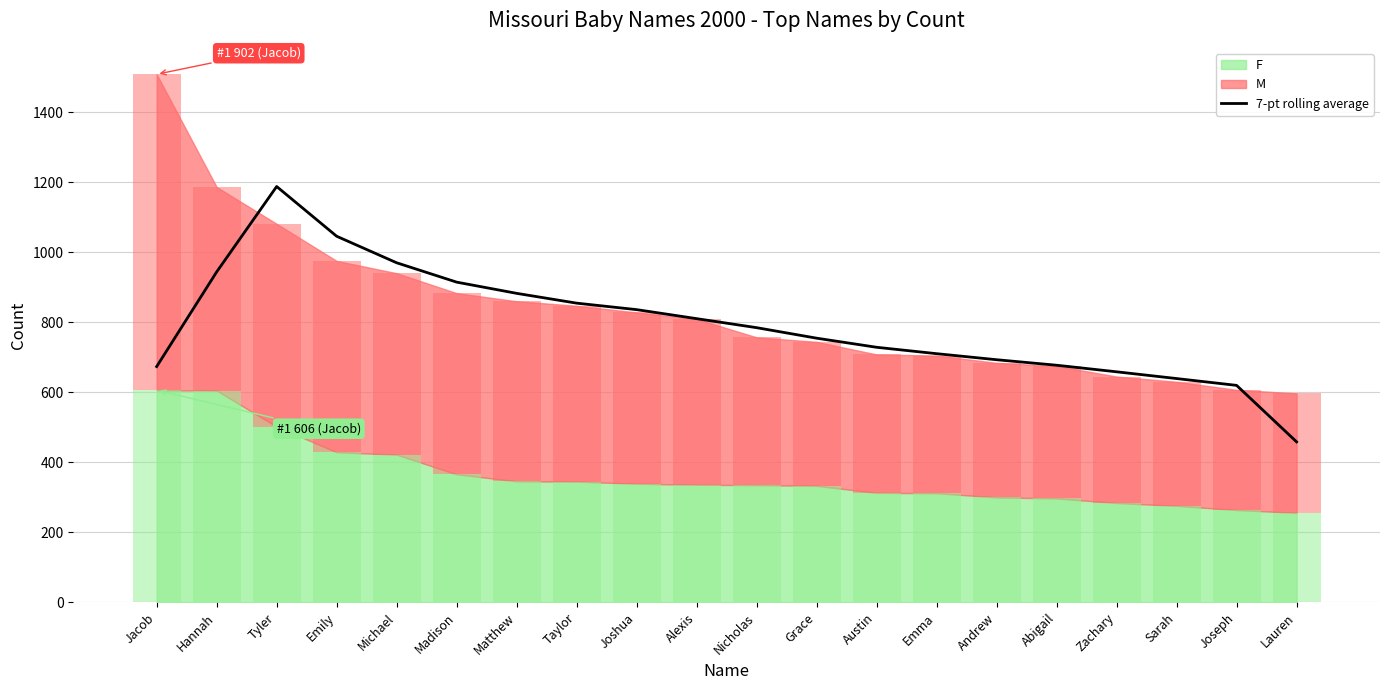

What is the label of the 3rd bar from the left?

Tyler